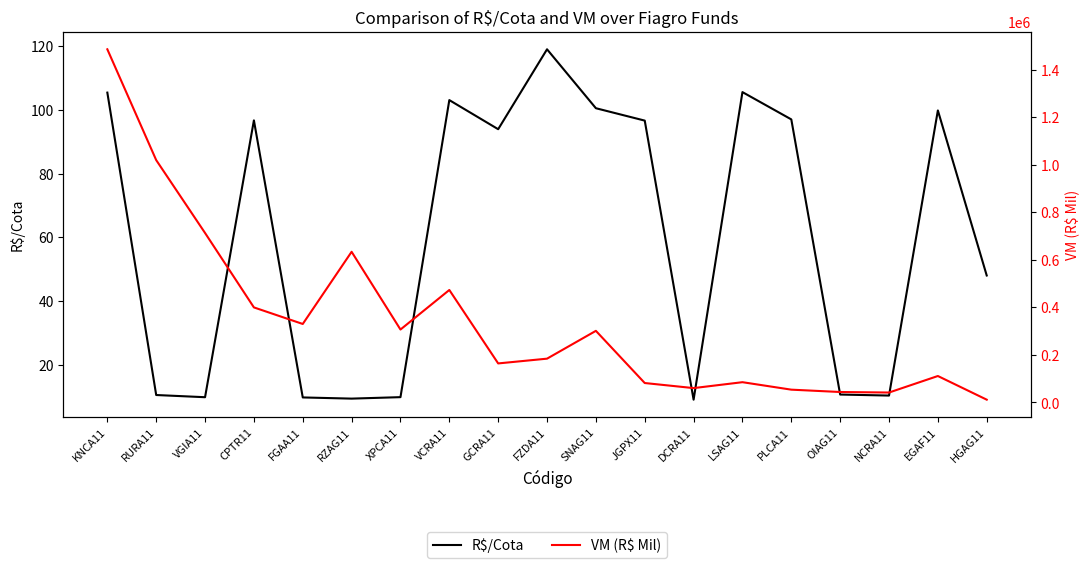

What is the sum of all VM (R$ Mil) values?

6506207.3